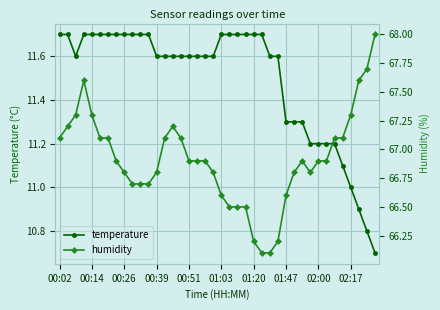

Which category has the highest value in the temperature series?

00:02